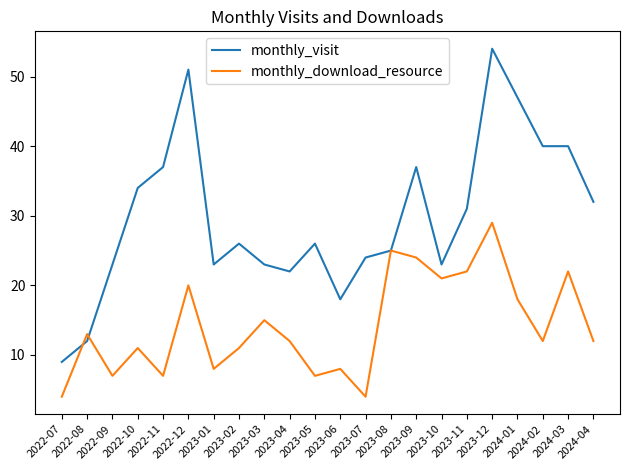

The value of monthly_visit at 2023-12 is 54. True or false?

True